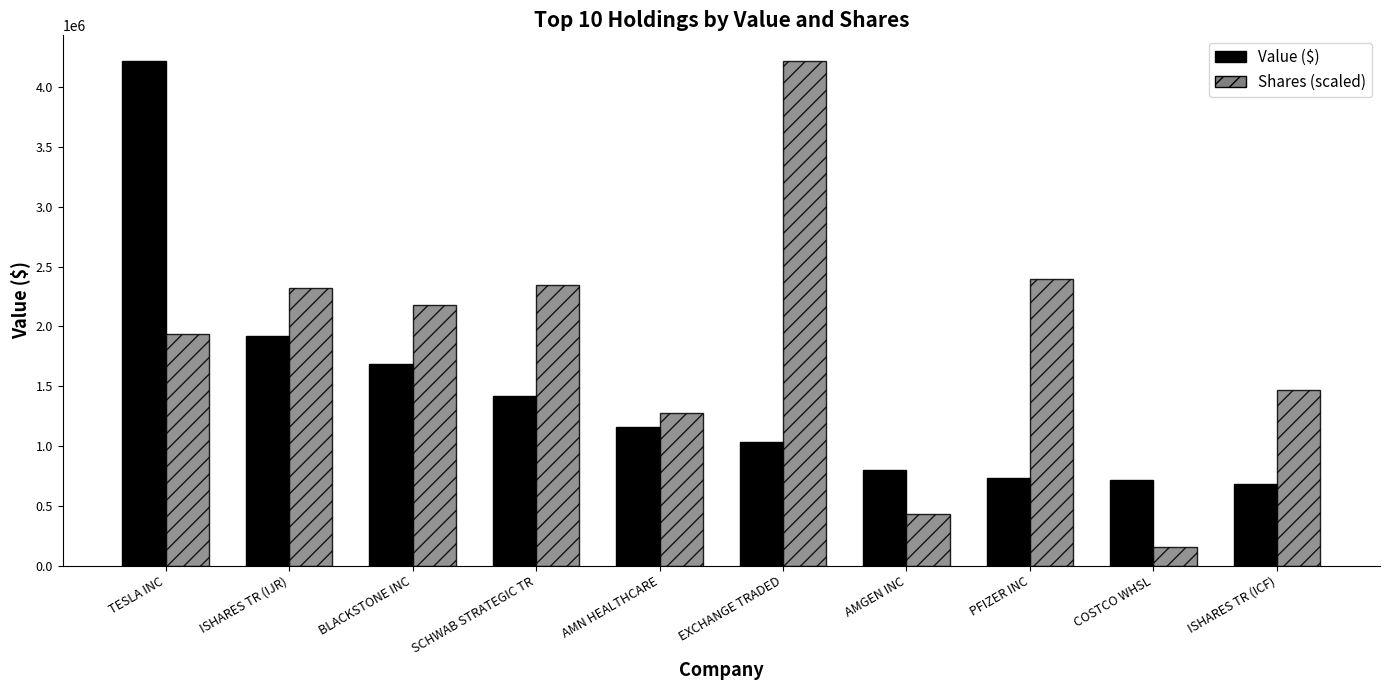

At which category is the sum across all series the highest?

TESLA INC